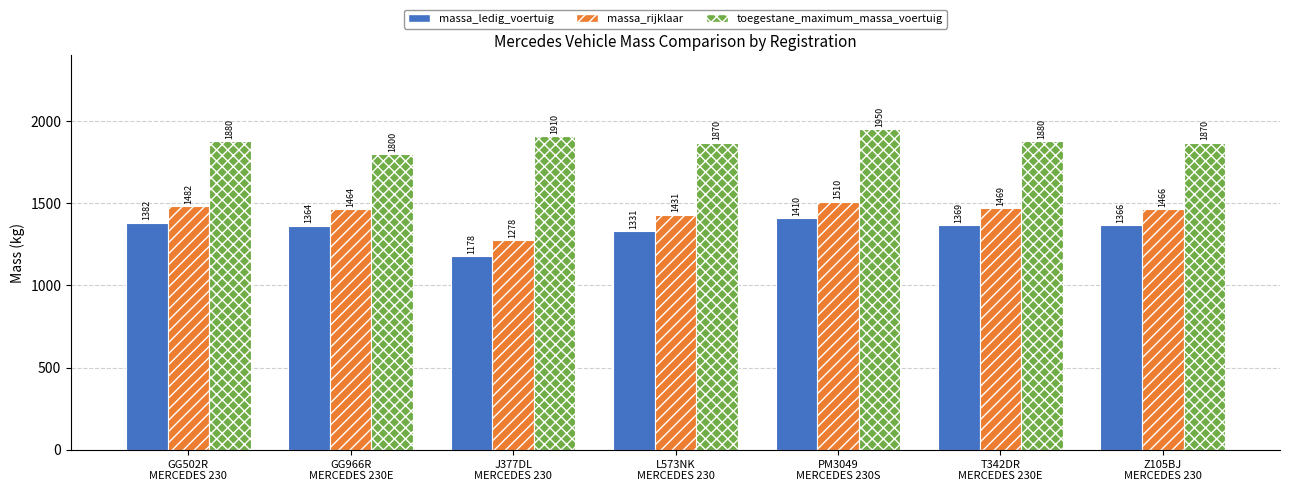

At which label does massa_rijklaar first exceed 1466?

GG502R
MERCEDES 230